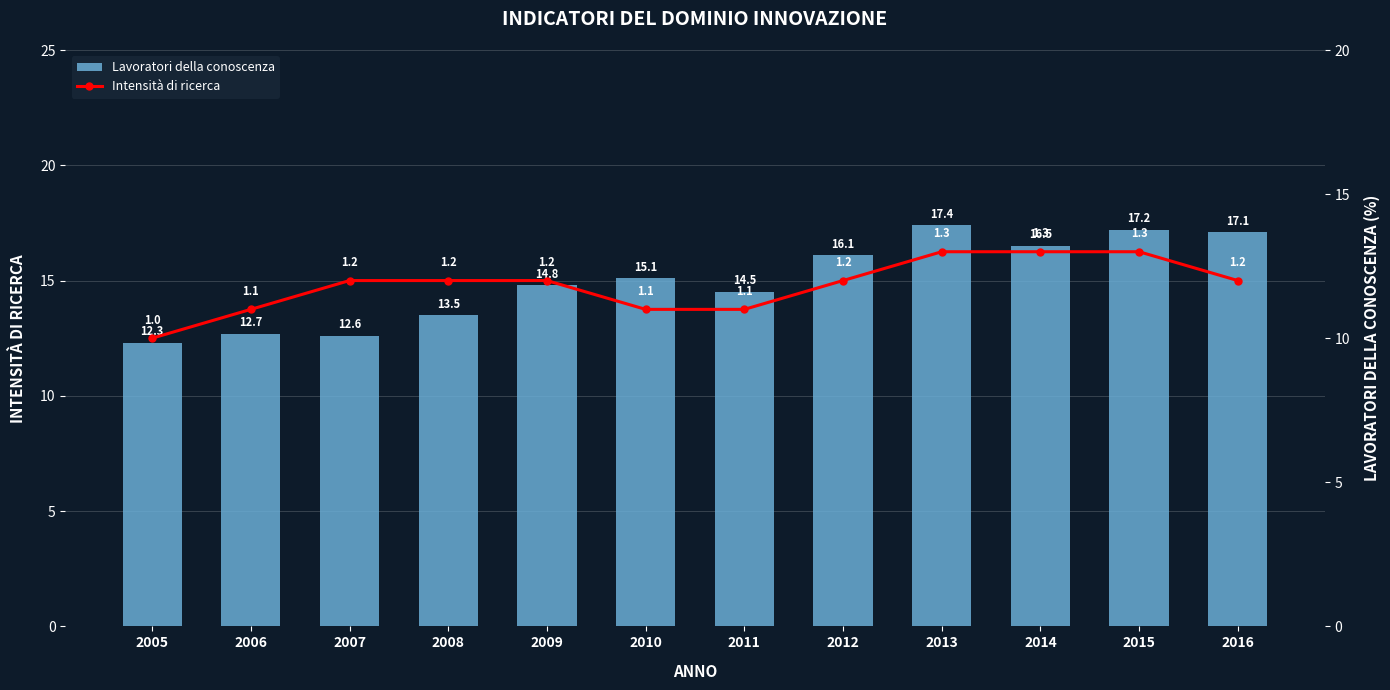

Which series has the largest range (max minus min)?

Lavoratori della conoscenza